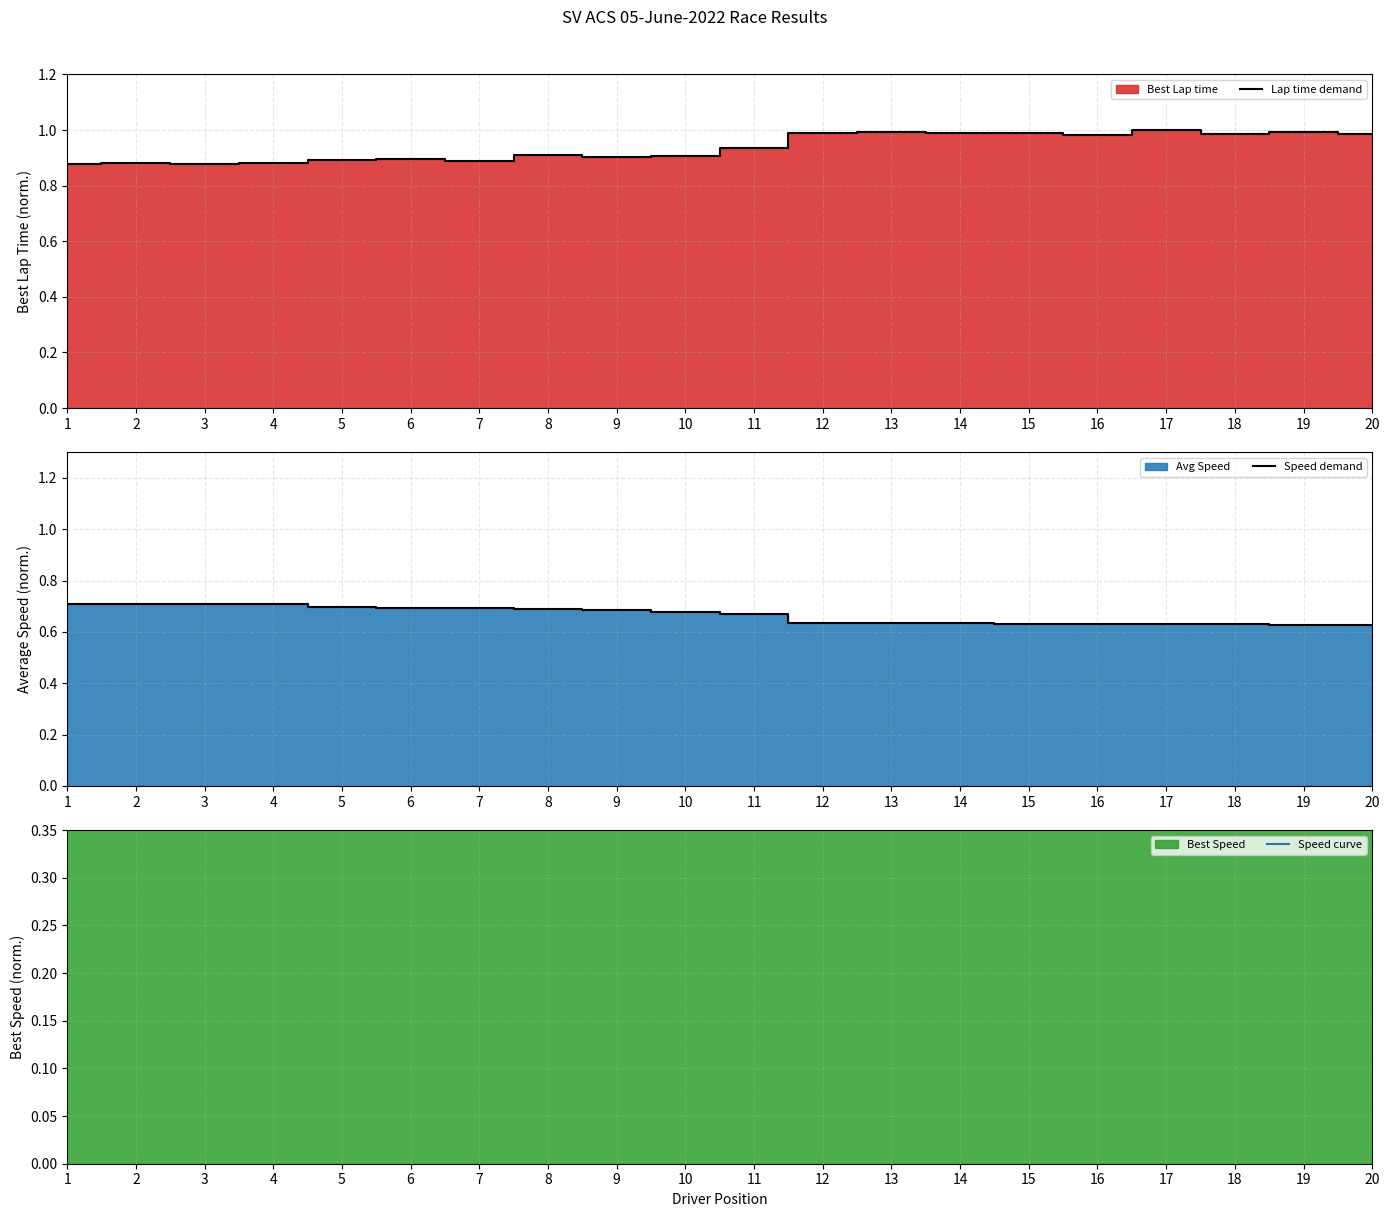

What is the value of the Speed demand point at the 5th from the left?

0.7